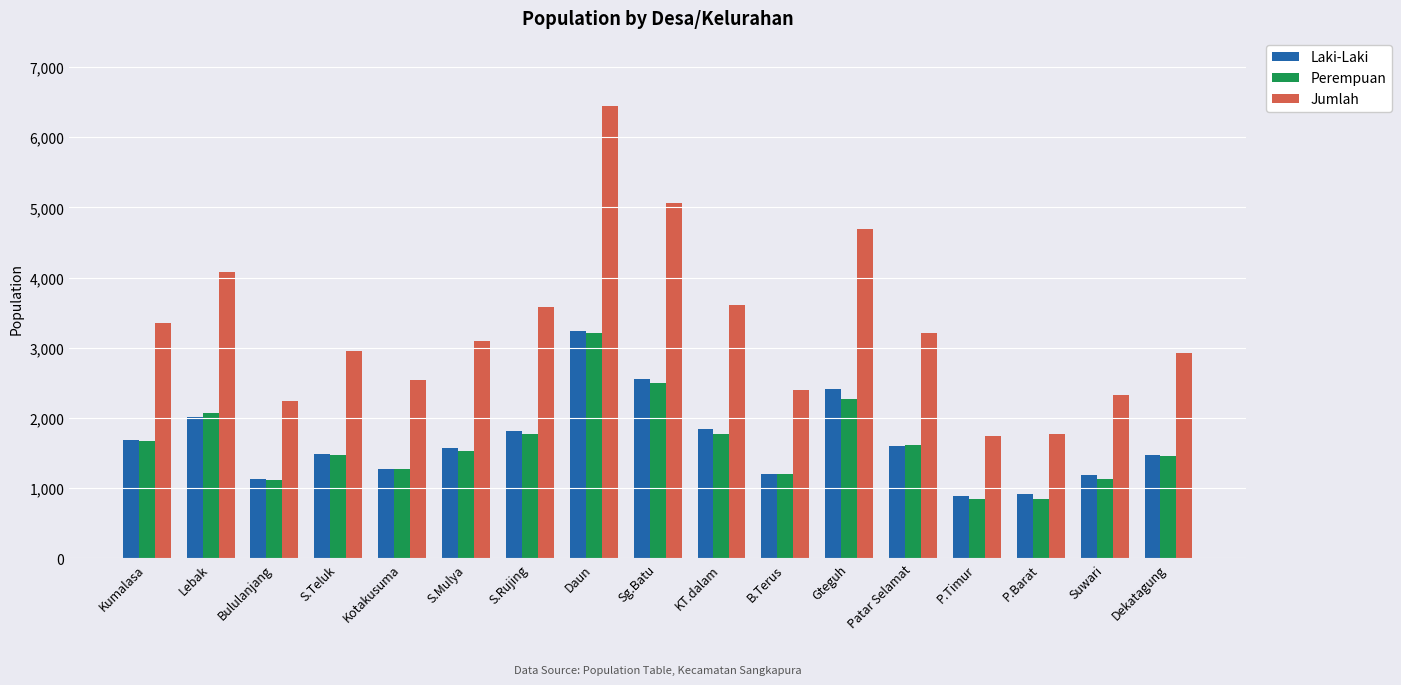

At which category is the sum across all series the highest?

Daun